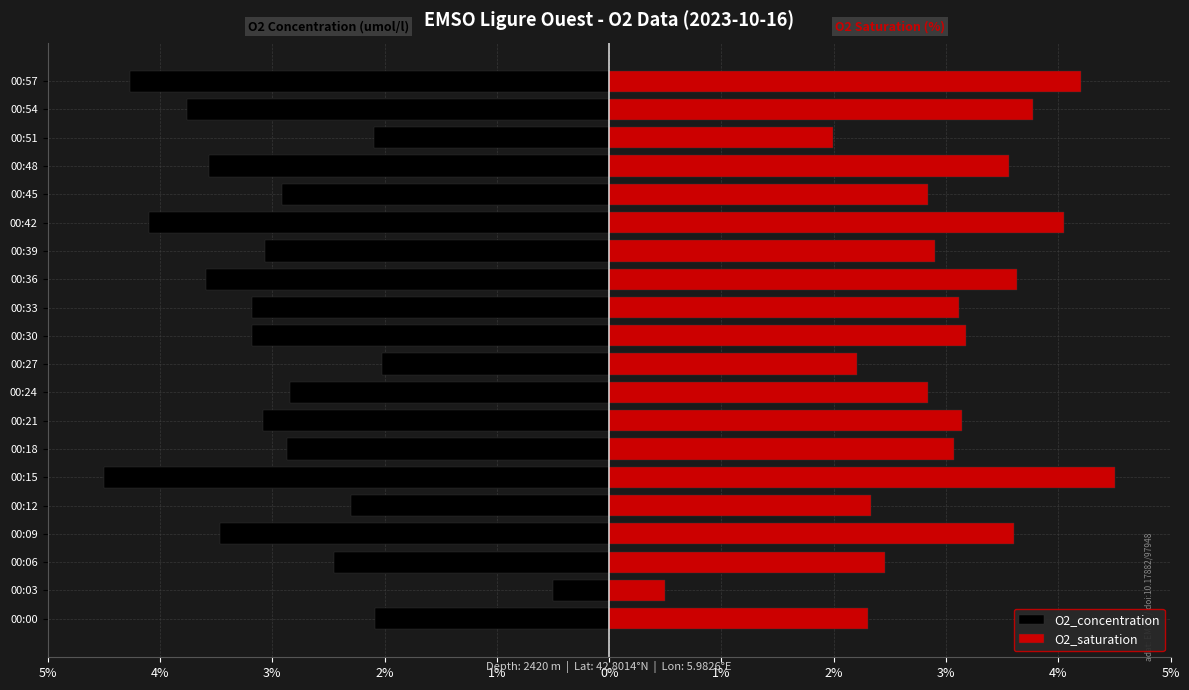

Rank the series by their maximum value, from highest to lowest.

O2_saturation, O2_concentration